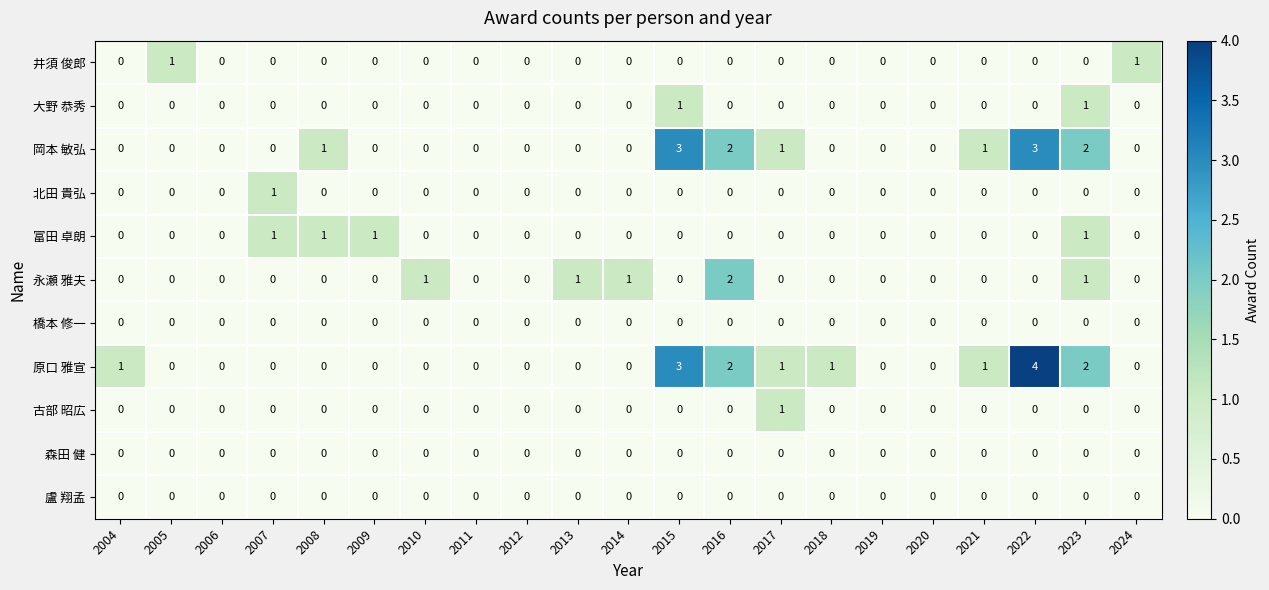

How many values in the 大野 恭秀 series exceed 0?

2